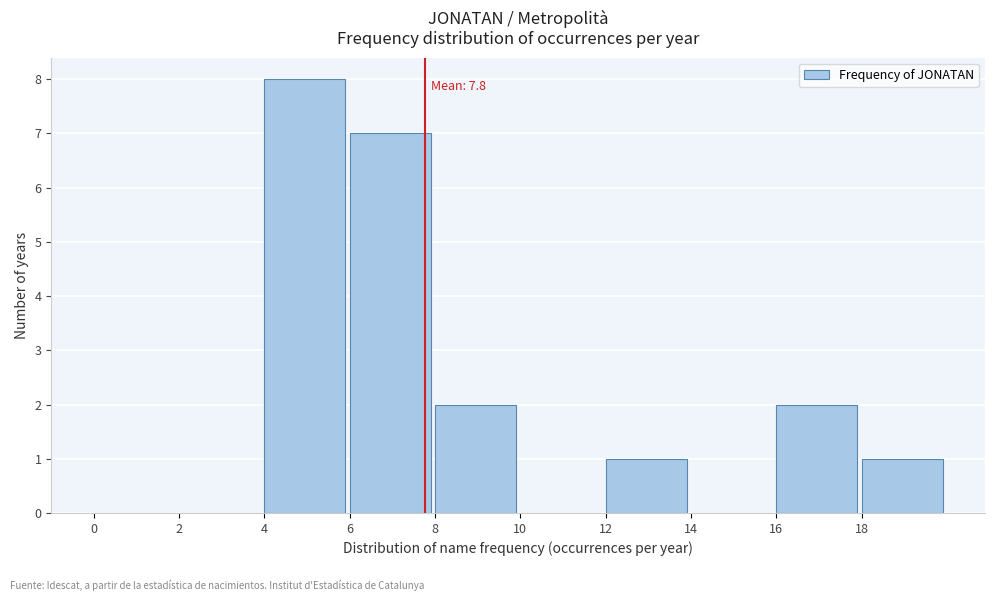

Over which range of the x-axis is the bar tallest?

4 to 6